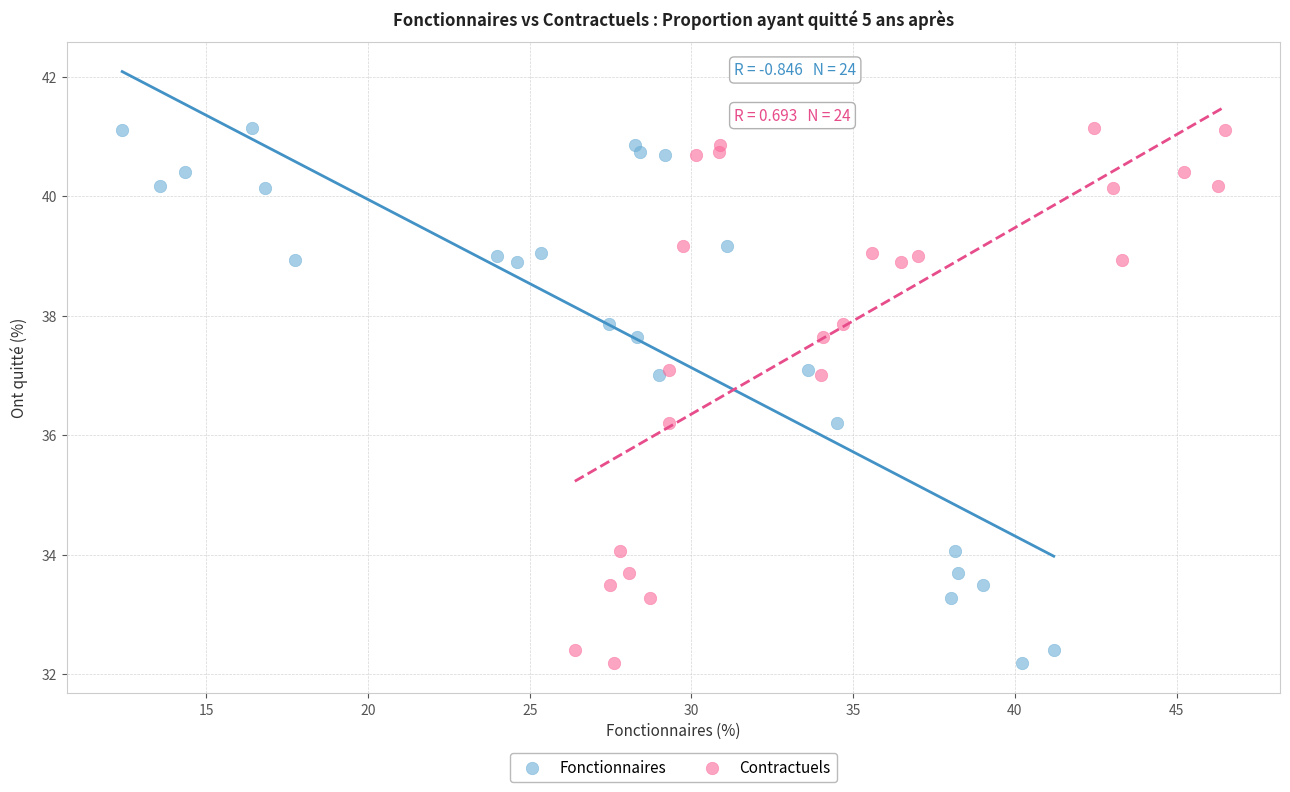

What are all the series names shown in the legend?

Fonctionnaires, Contractuels